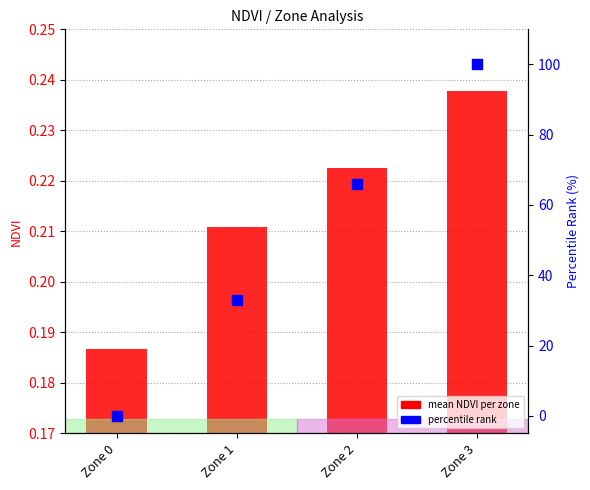

At how many categories does at least one series exceed 75?

1